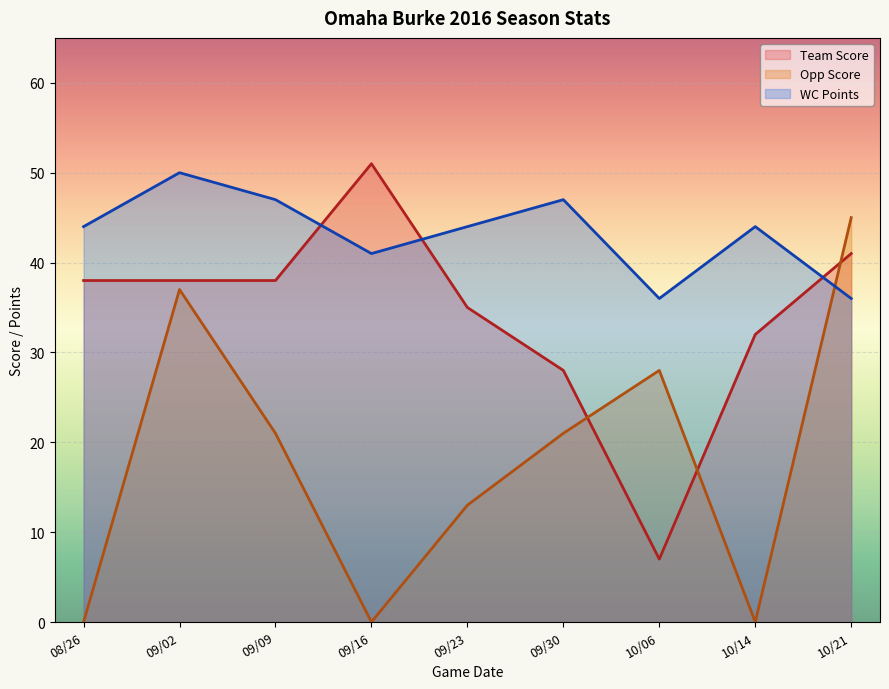

What is the difference between the maximum and minimum values in the Team Score series?

44